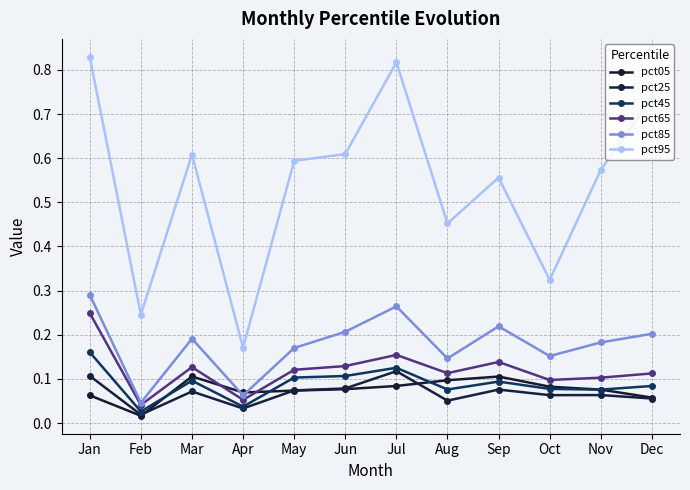

After their last crossing, which series has the higher values: pct05 or pct85?

pct85